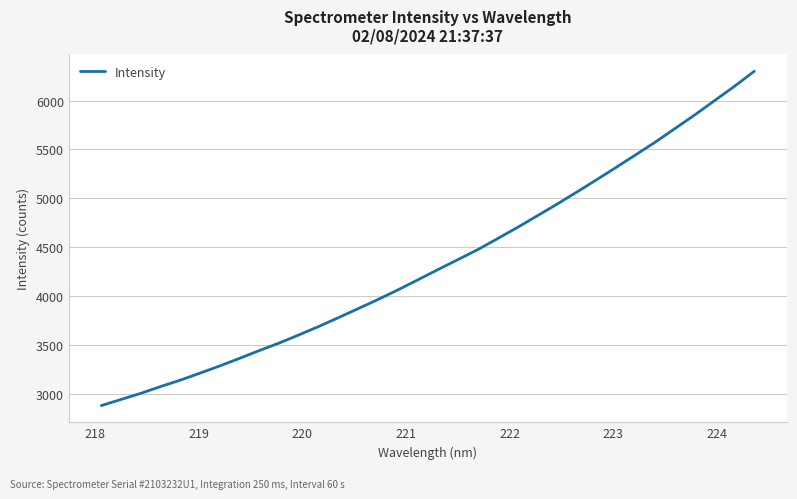

Is this an area chart (filled region under the line)?

No